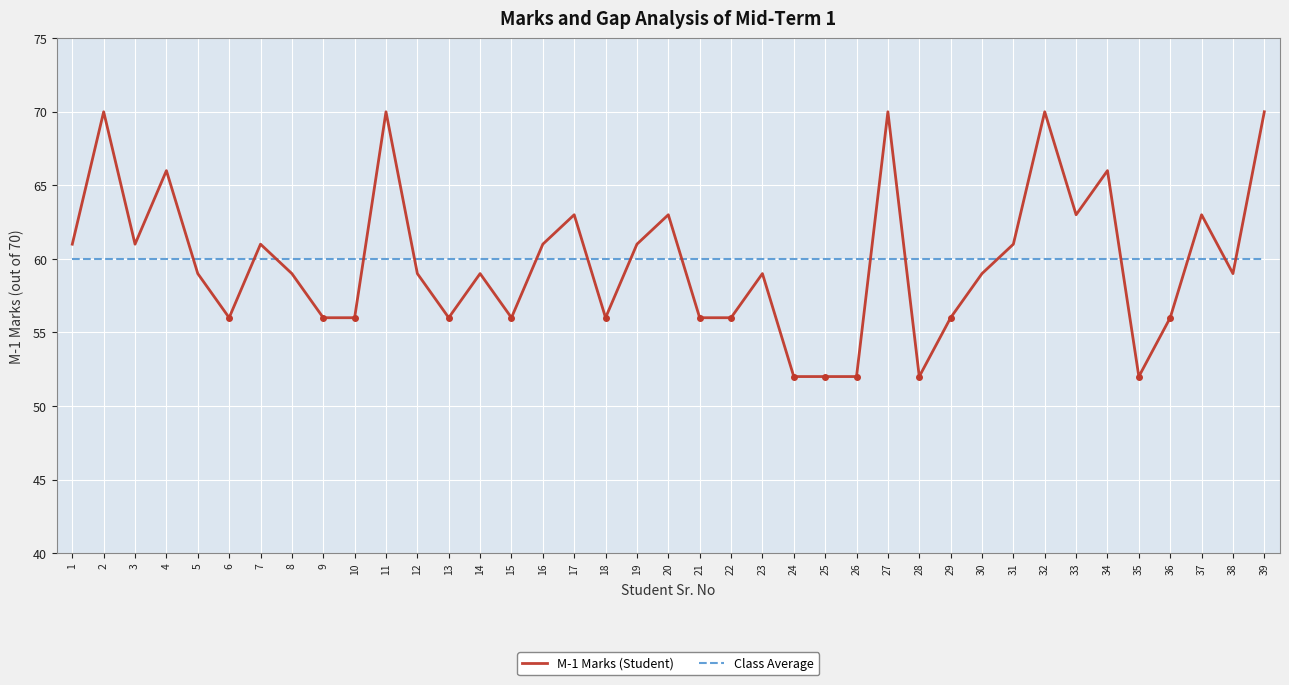

Reading right to left, what are all the values shown in this chart?

M-1 Marks (Student): 70	59	63	56	52	66	63	70	61	59	56	52	70	52	52	52	59	56	56	63	61	56	63	61	56	59	56	59	70	56	56	59	61	56	59	66	61	70	61
Class Average: 60	60	60	60	60	60	60	60	60	60	60	60	60	60	60	60	60	60	60	60	60	60	60	60	60	60	60	60	60	60	60	60	60	60	60	60	60	60	60